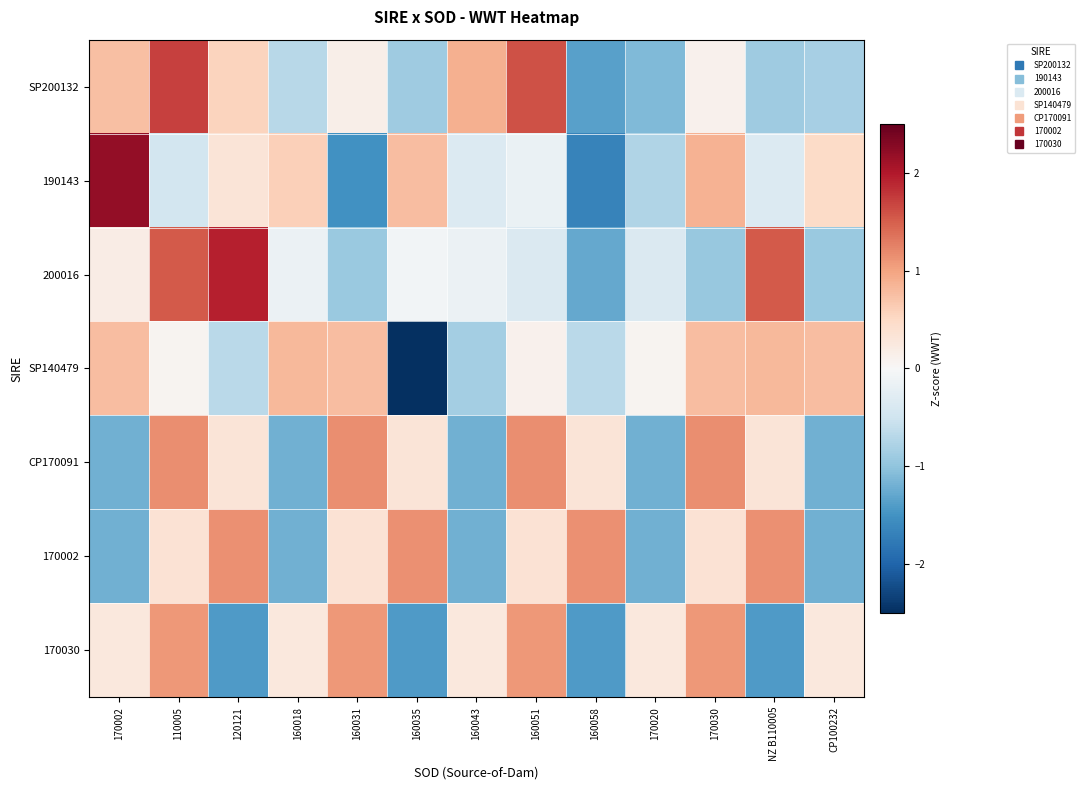

Which has a higher value, 160043 or 110005?

110005